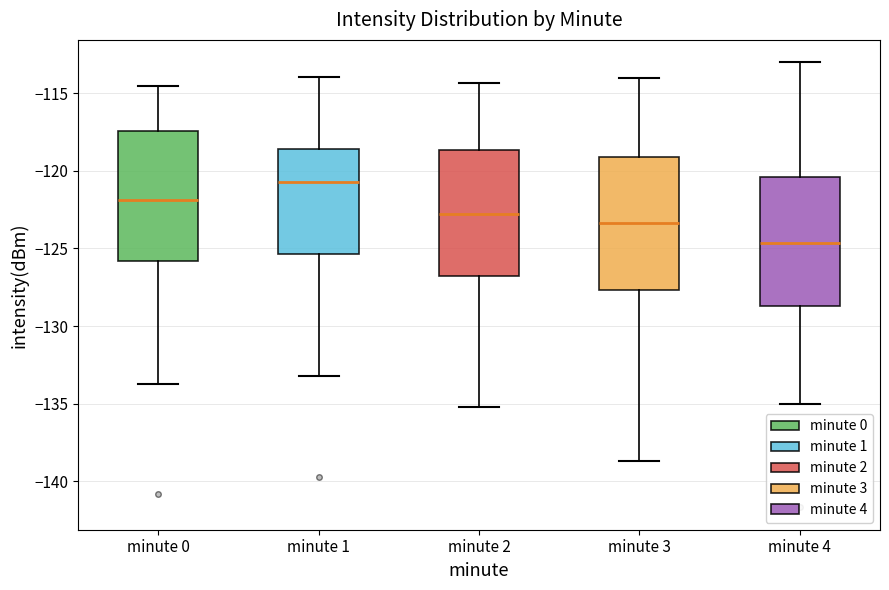

Reading left to right, read every box against the y-axis: the position of its median line, the range the box covers, and the ends of its whiskers. The values are not printed on the chart, so give them approximately, as read against the axis.

minute 0: median -122.0, box -126.0 to -117.5, whiskers -133.5 to -114.5
minute 1: median -121.0, box -125.5 to -118.5, whiskers -133.0 to -114.0
minute 2: median -123.0, box -127.0 to -118.5, whiskers -135.0 to -114.5
minute 3: median -123.5, box -127.5 to -119.0, whiskers -138.5 to -114.0
minute 4: median -124.5, box -128.5 to -120.5, whiskers -135.0 to -113.0